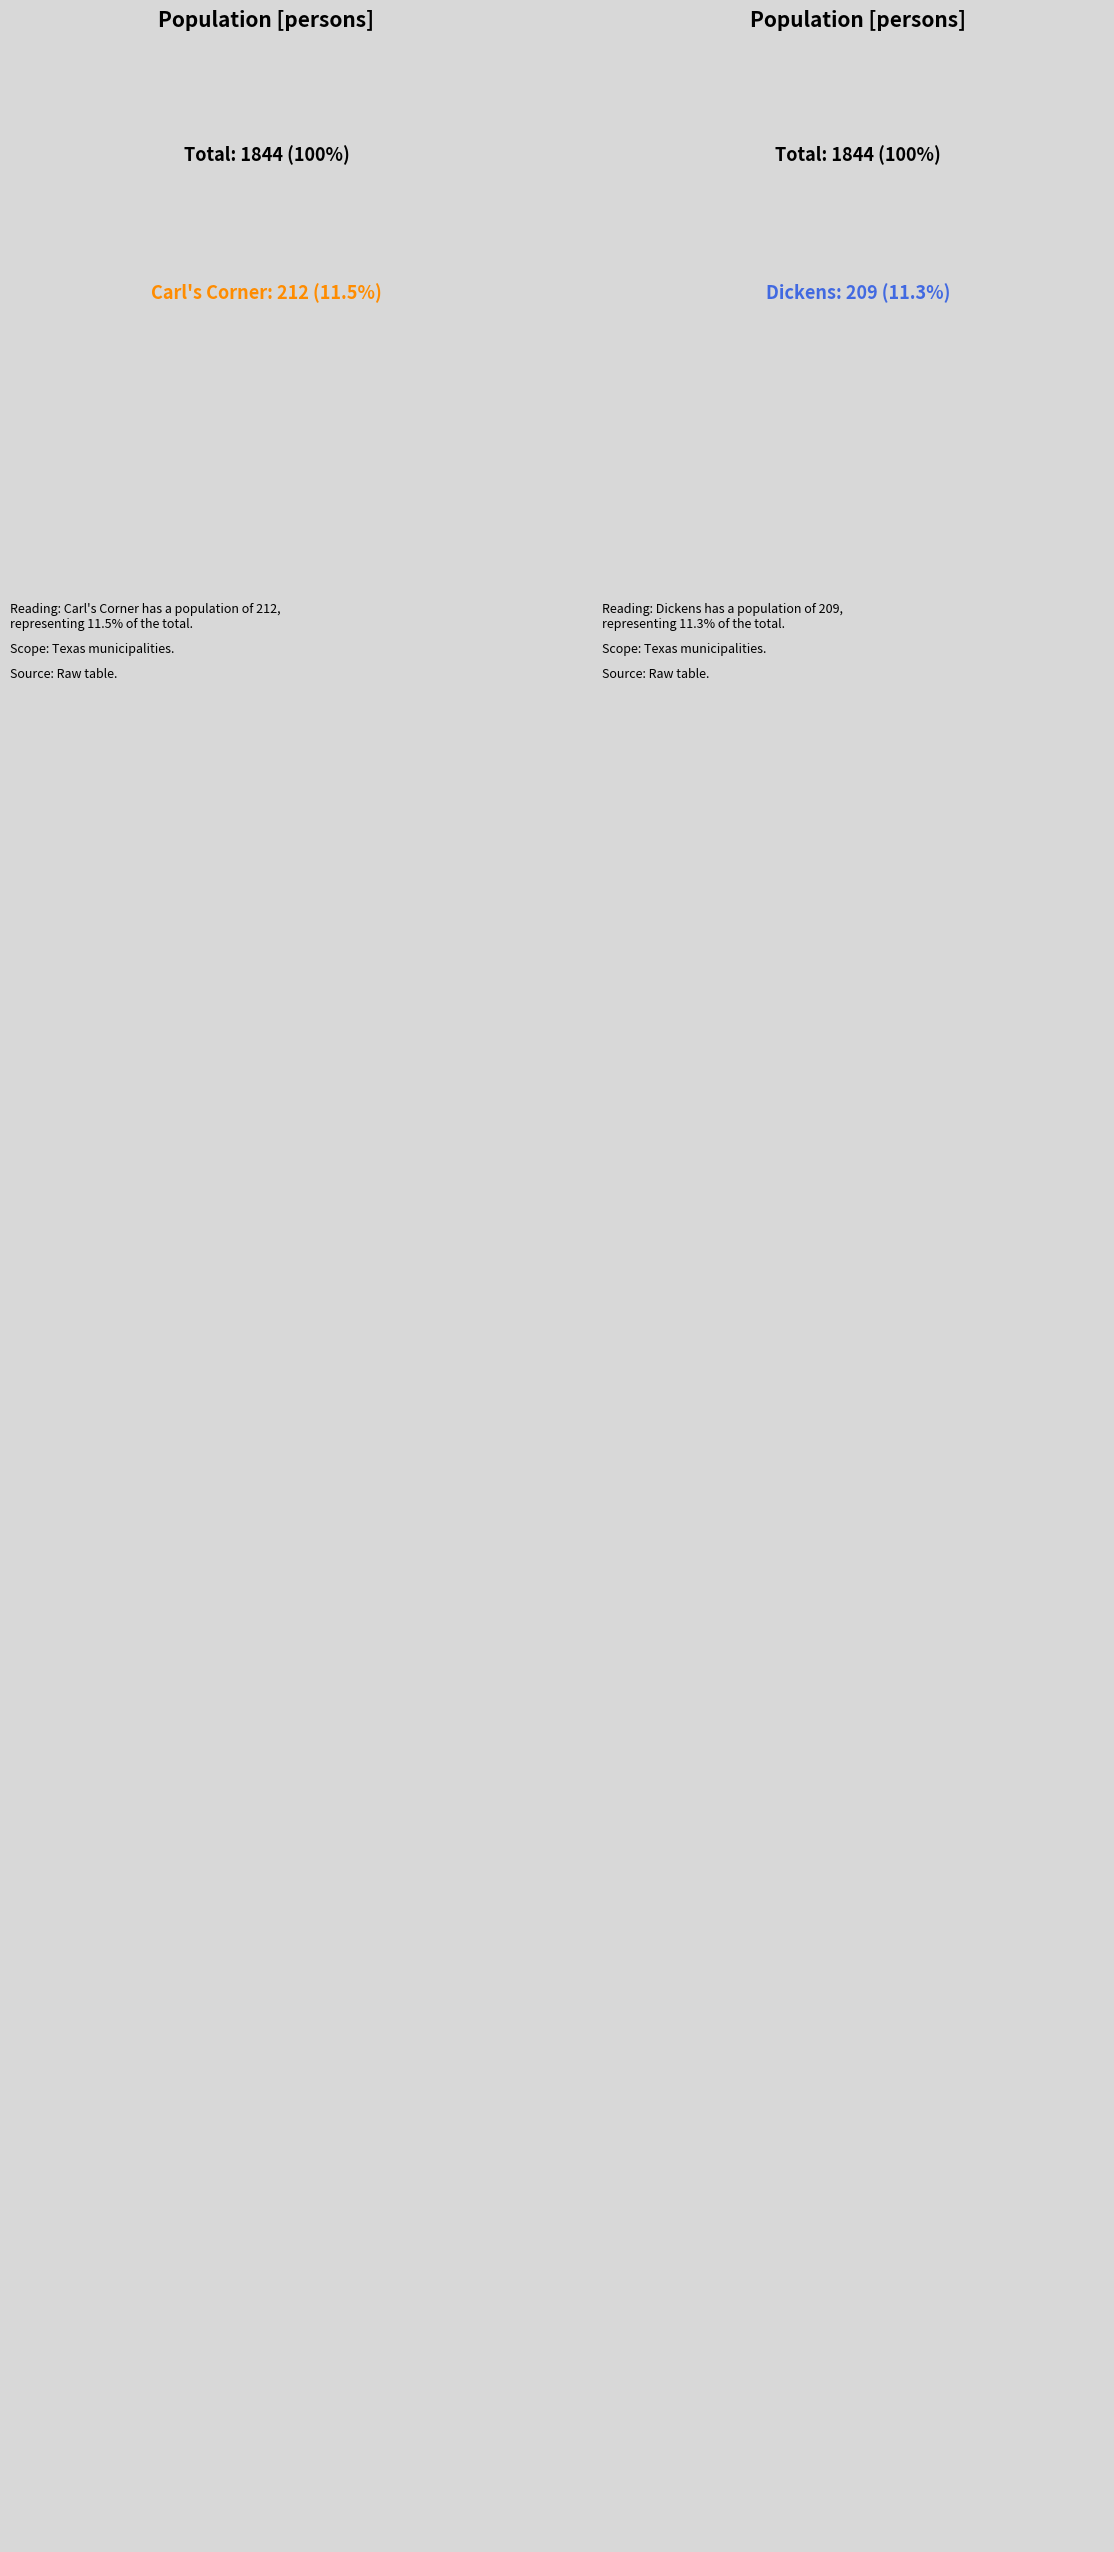

True or false: Dickens accounts for 11% of the total.

True